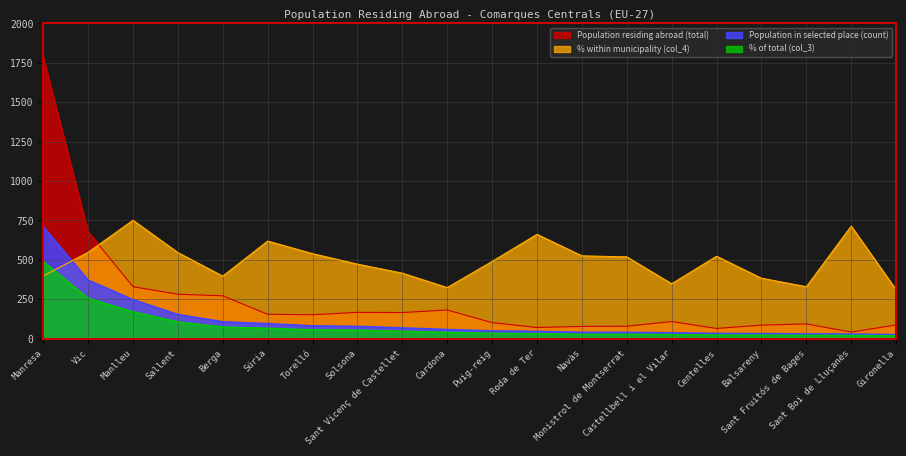

What is the label of the 19th point from the left?

Sant Boi de Lluçanès